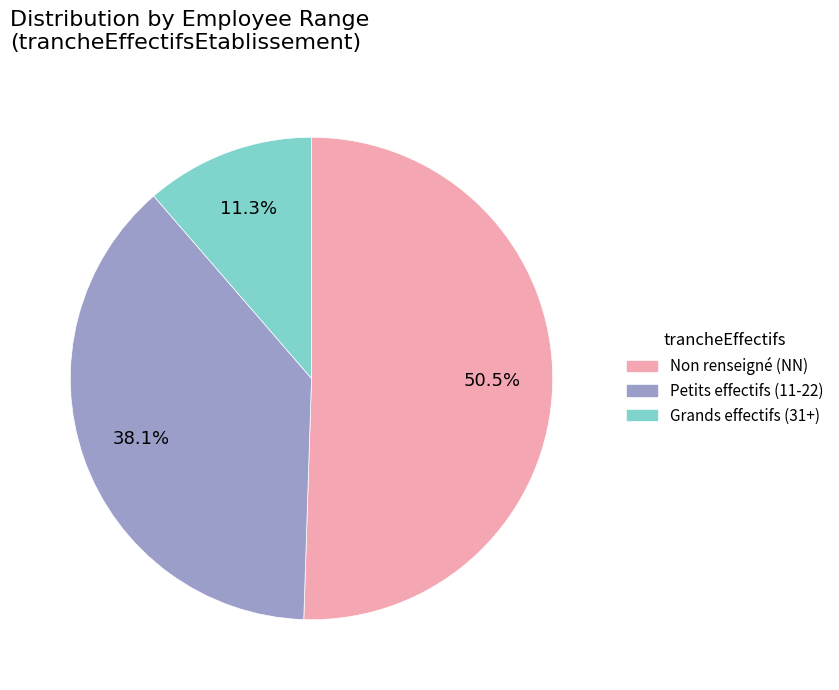

What is the ratio of the value at Petits effectifs (11-22) to the value at Grands effectifs (31+)?

3.4